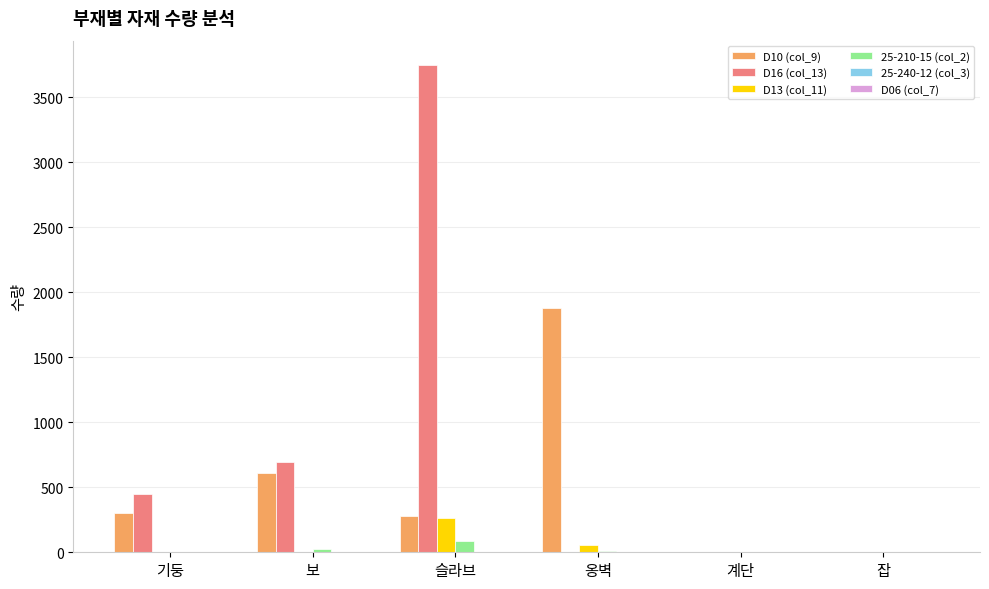

What is the sum of all D13 (col_11) values?

314.0